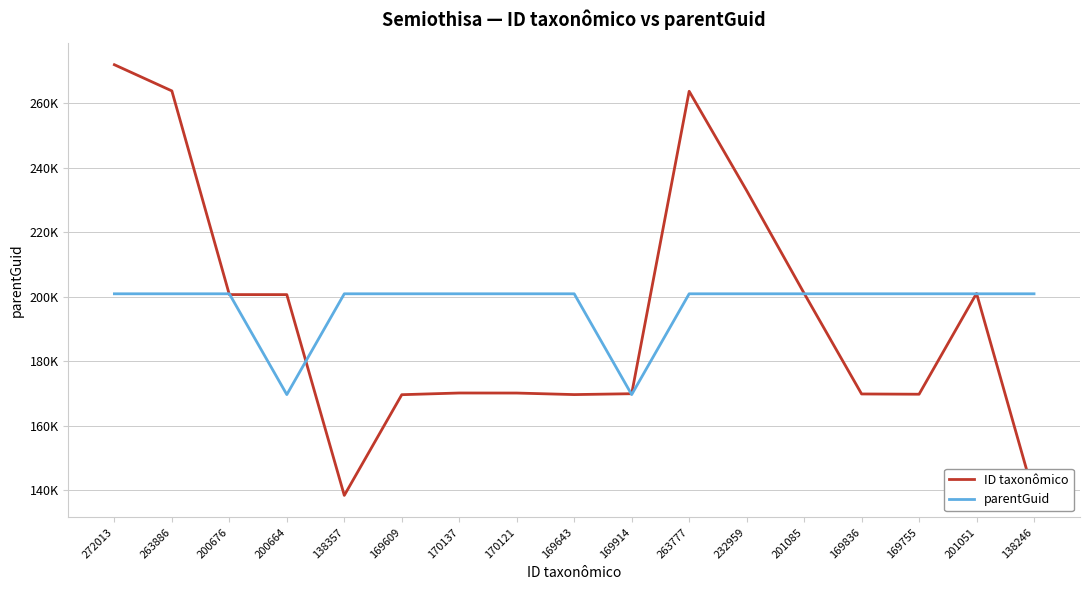

Which series ends up on top after the final intersection of ID taxonômico and parentGuid?

parentGuid